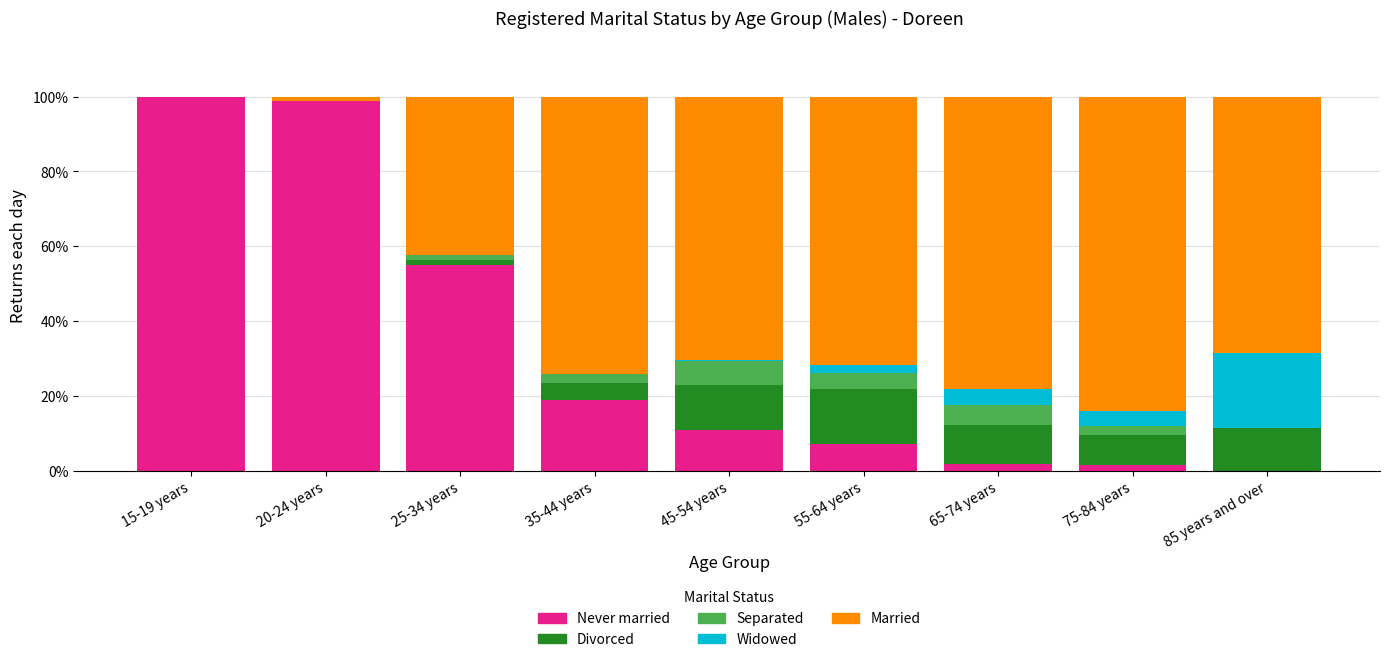

What is the maximum value for Never married?

100.0